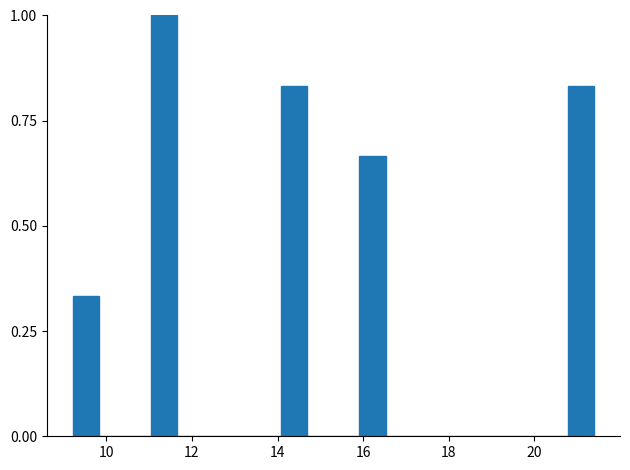

Read against the x-axis, roughly where is the centre of the tallest bar?

11.4